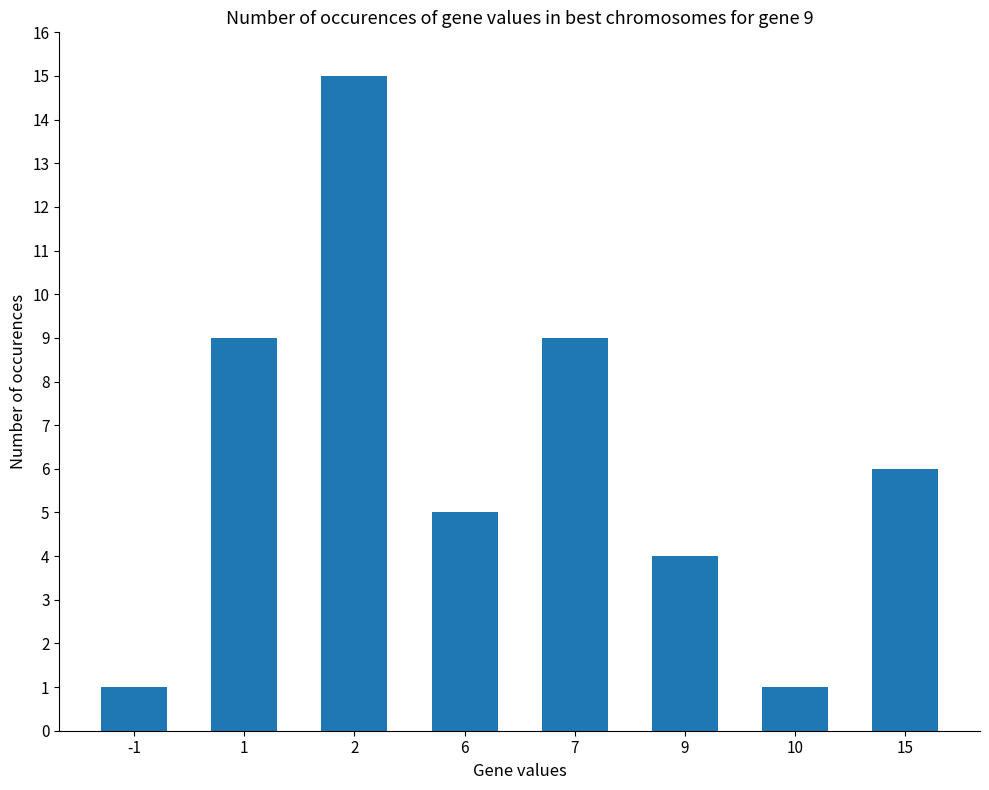

What is the value of the 6th bar from the left?

4